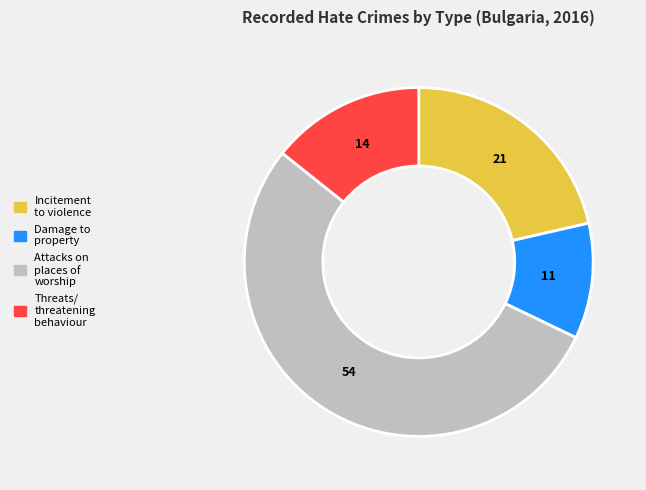

Count the number of slices in the pie.

4